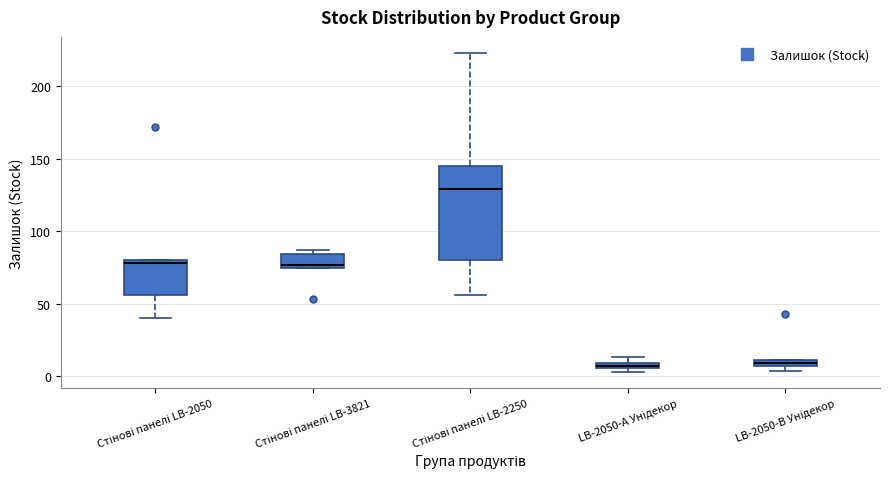

Comparing the boxes themselves (not the whiskers), which one is the tallest?

Стінові панелі LB-2250